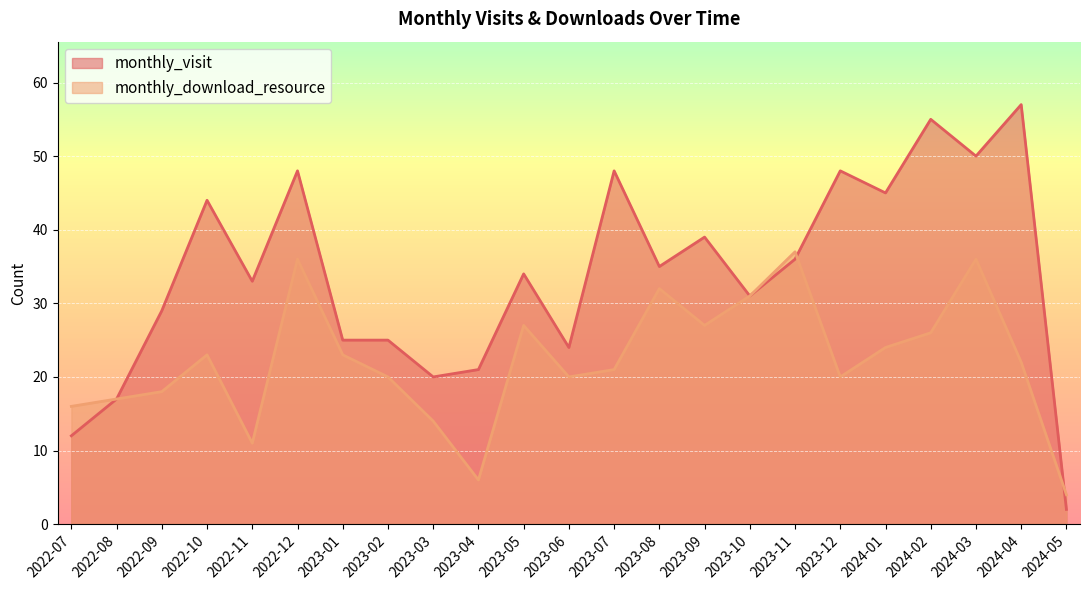

True or false: monthly_visit has a value of 33 at 2022-11.

True